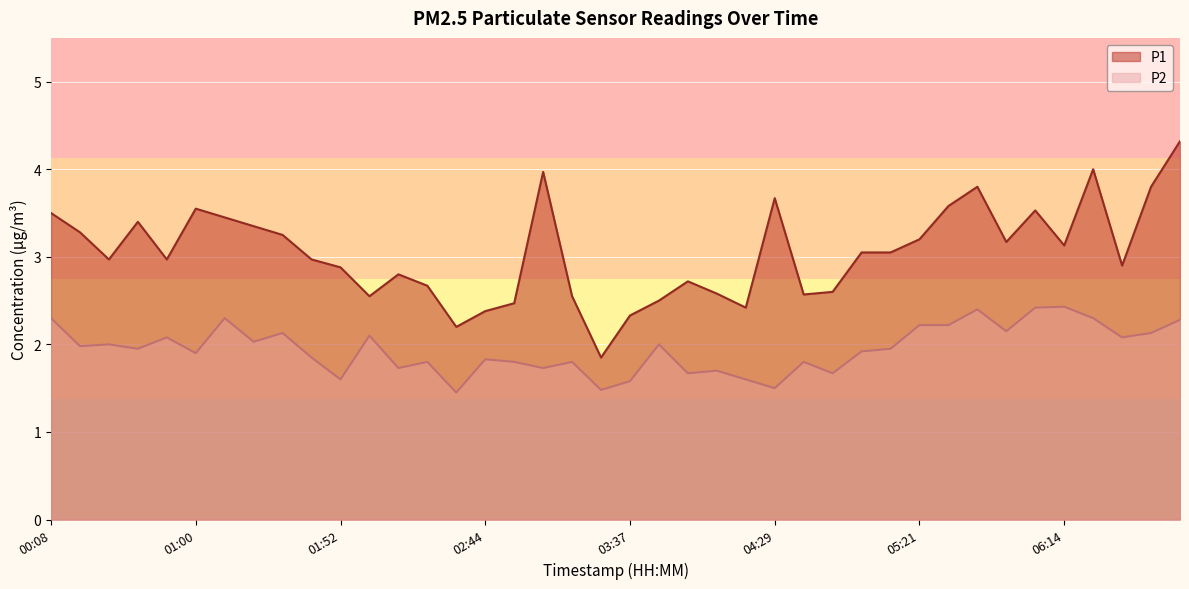

Which series changed the most between 05:32 and 07:07?

P1